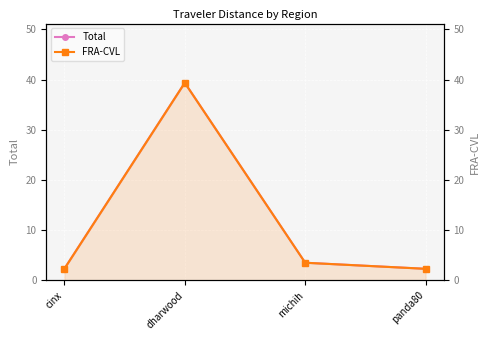

List the labels in order of Total value, smallest first.

cinx, panda80, michih, dharwood